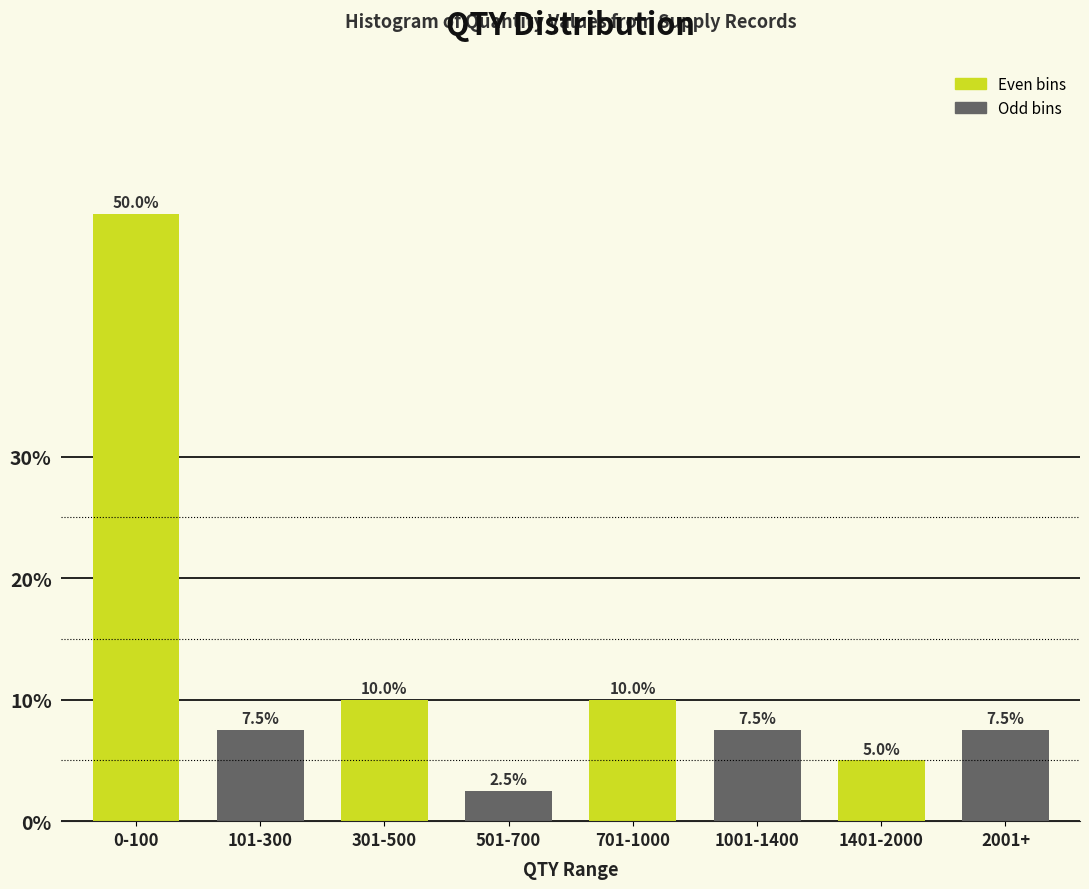

Reading right to left, list all the values displayed in this chart.

2001+=7.5	1401-2000=5.0	1001-1400=7.5	701-1000=10.0	501-700=2.5	301-500=10.0	101-300=7.5	0-100=50.0